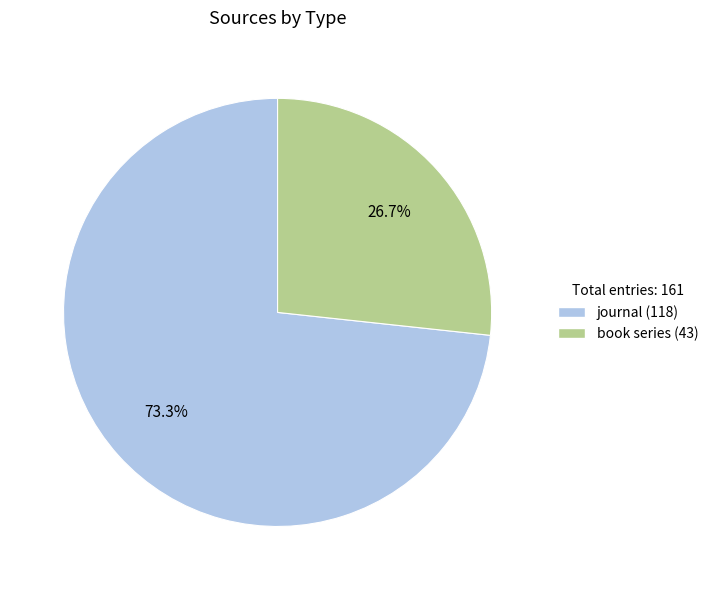

What is the total percentage of book series and journal?

100.0%